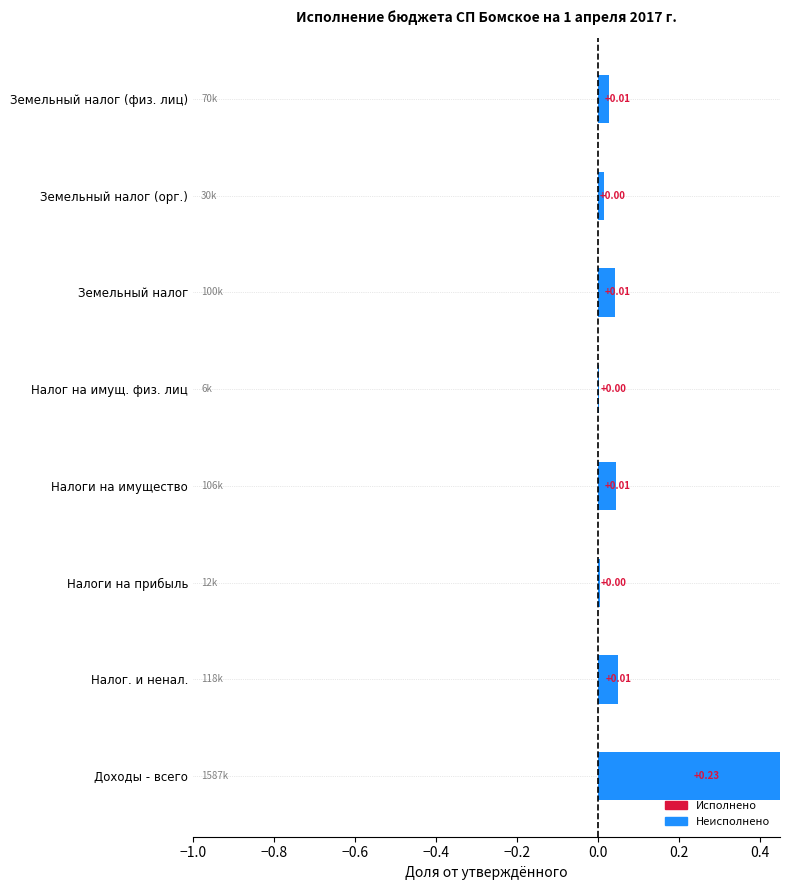

The value of Исполнено at Земельный налог (орг.) is 0.0. True or false?

True